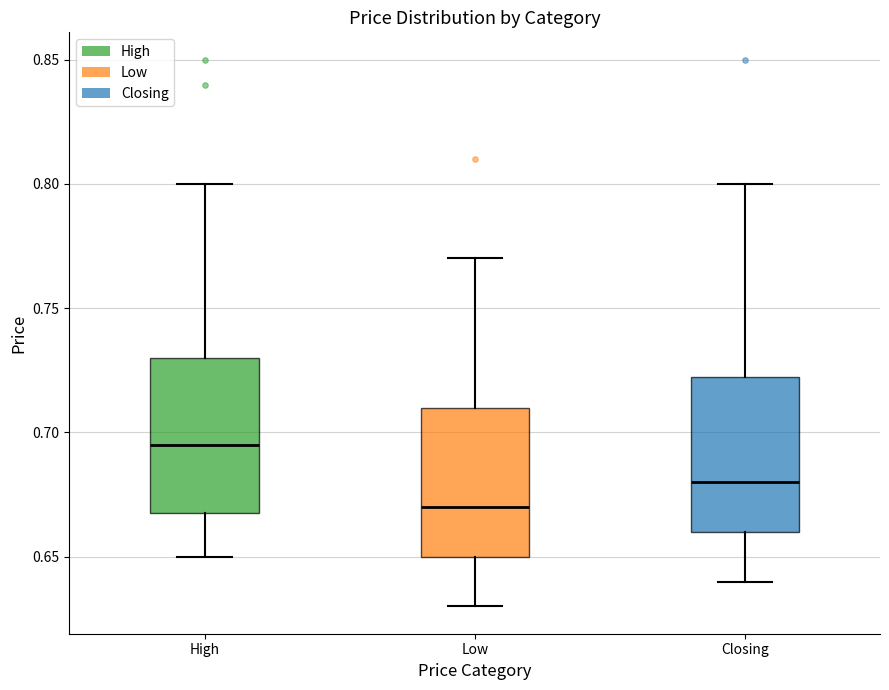

Where does the lower whisker of the box for Closing end on the y-axis? The values are not printed on the chart, so give them approximately, as read against the axis.

0.640